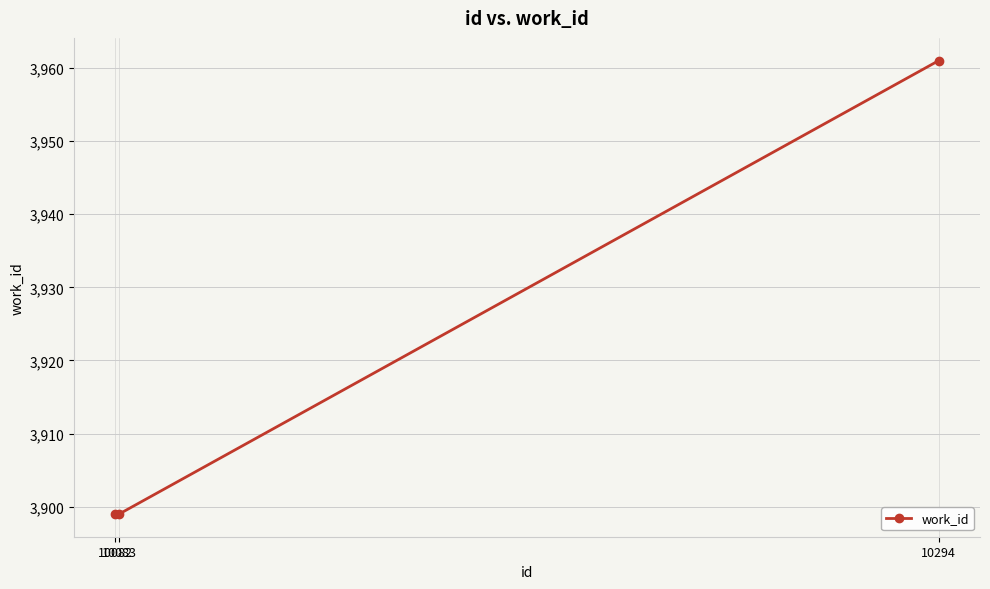

Reading left to right, list all the values displayed in this chart.

10082=3899	10083=3899	10294=3961